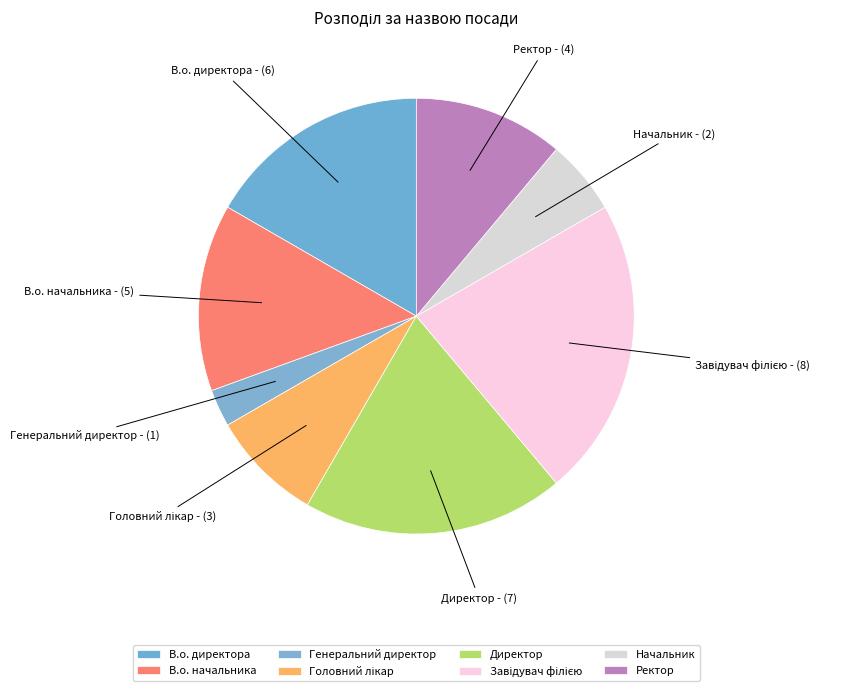

Which slice is the largest?

Завідувач філією